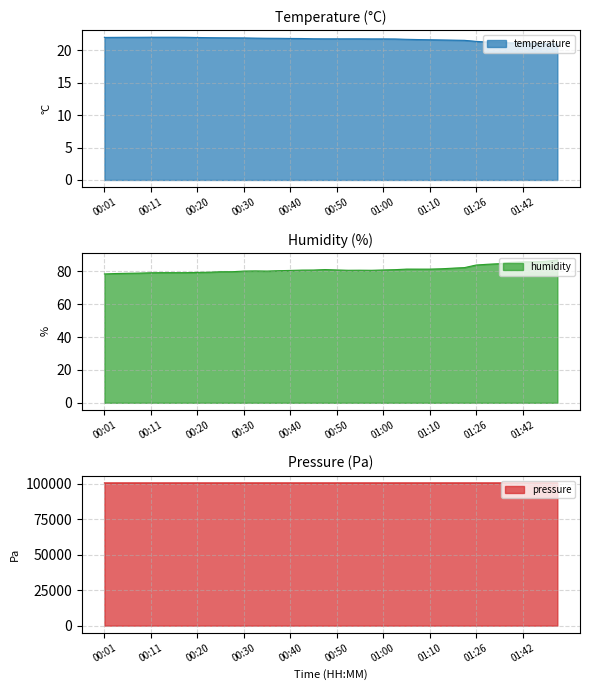

What is the value of the humidity point at the 21st from the left?

80.9